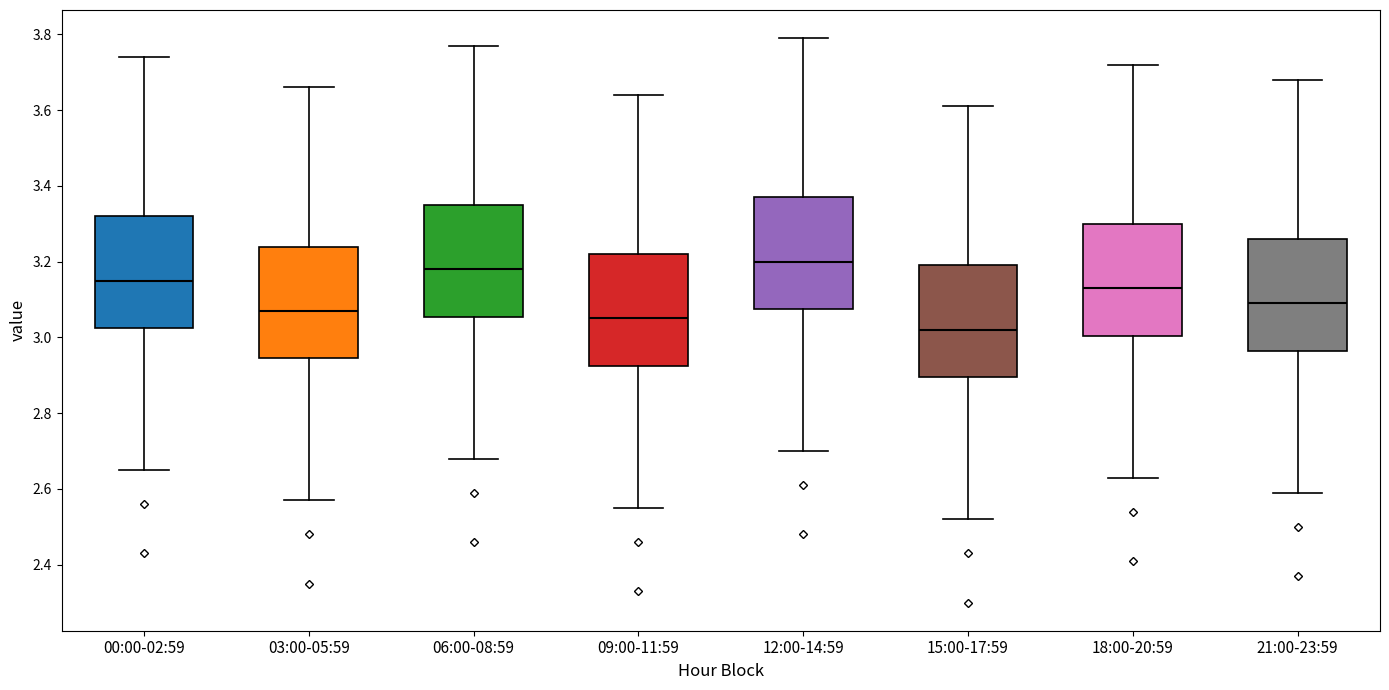

Reading left to right, read every box against the y-axis: the position of its median line, the range the box covers, and the ends of its whiskers. The values are not printed on the chart, so give them approximately, as read against the axis.

00:00-02:59: median 3.16, box 3.02 to 3.32, whiskers 2.66 to 3.74
03:00-05:59: median 3.08, box 2.94 to 3.24, whiskers 2.58 to 3.66
06:00-08:59: median 3.18, box 3.06 to 3.36, whiskers 2.68 to 3.78
09:00-11:59: median 3.06, box 2.92 to 3.22, whiskers 2.56 to 3.64
12:00-14:59: median 3.20, box 3.08 to 3.38, whiskers 2.70 to 3.80
15:00-17:59: median 3.02, box 2.90 to 3.20, whiskers 2.52 to 3.62
18:00-20:59: median 3.14, box 3.00 to 3.30, whiskers 2.64 to 3.72
21:00-23:59: median 3.10, box 2.96 to 3.26, whiskers 2.60 to 3.68